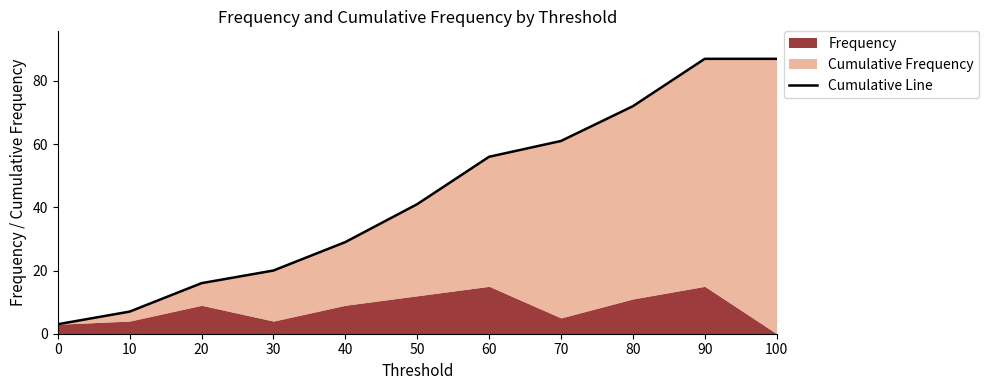

Rank the categories by value from highest to lowest.

90, 100, 80, 70, 60, 50, 40, 30, 20, 10, 0